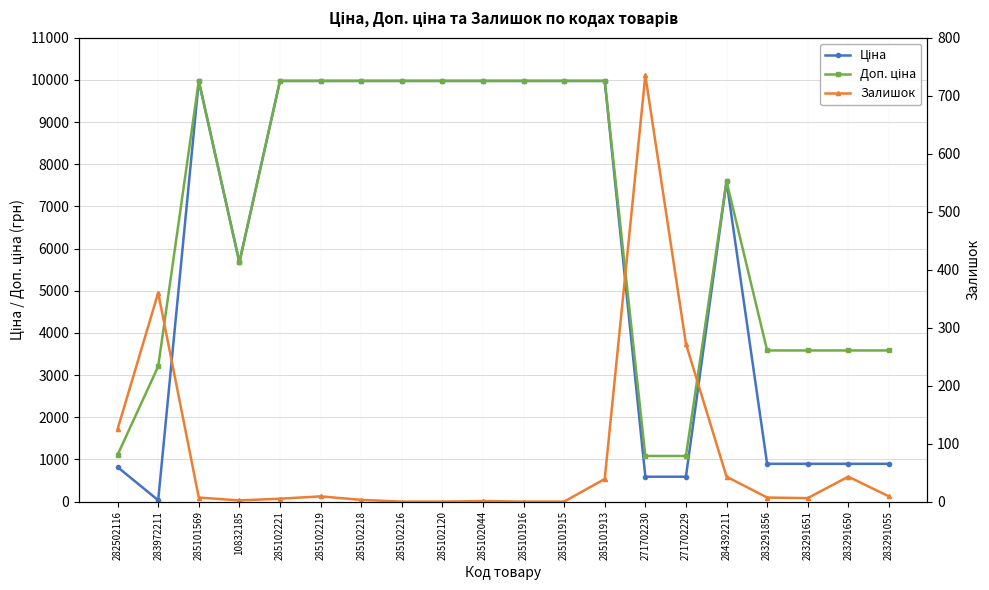

Reading left to right, extract all data points from this chart.

Ціна: 818.5	32.0	9975.0	5673.8	9975.0	9975.0	9975.0	9975.0	9975.0	9975.0	9975.0	9975.0	9975.0	589.9	589.9	7596.5	895.9	895.9	895.9	895.9
Доп. ціна: 1109.2	3205.0	9975.0	5673.8	9975.0	9975.0	9975.0	9975.0	9975.0	9975.0	9975.0	9975.0	9975.0	1081.7	1081.7	7596.5	3583.6	3583.6	3583.6	3583.6
Залишок: 125.0	360.0	7.0	2.0	5.0	9.0	3.0	0.0	0.0	1.0	0.0	0.0	39.0	735.0	272.0	43.0	7.0	6.0	43.0	9.0